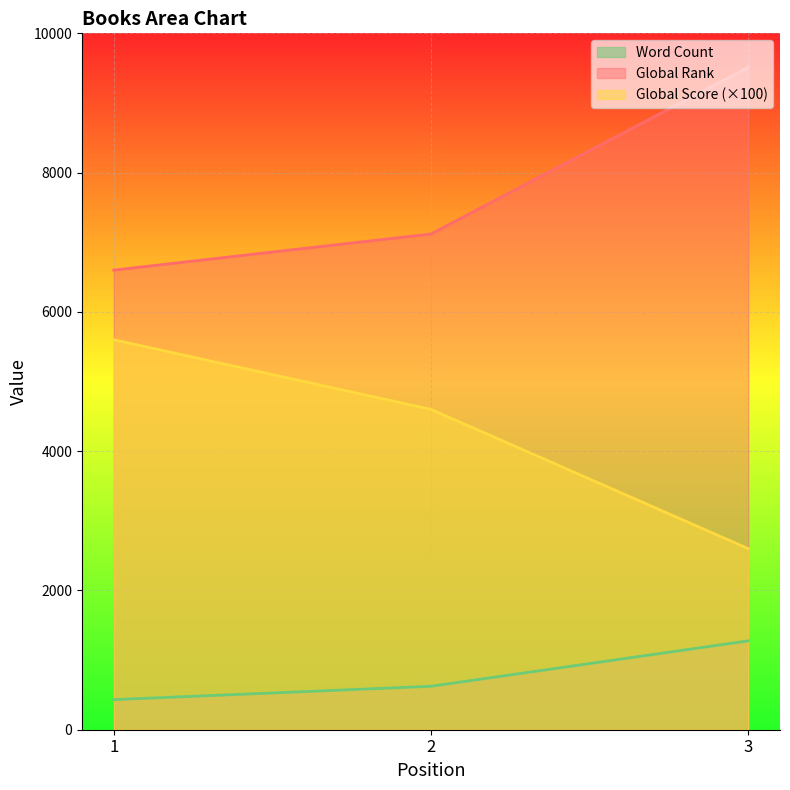

How many series are shown in this chart?

3